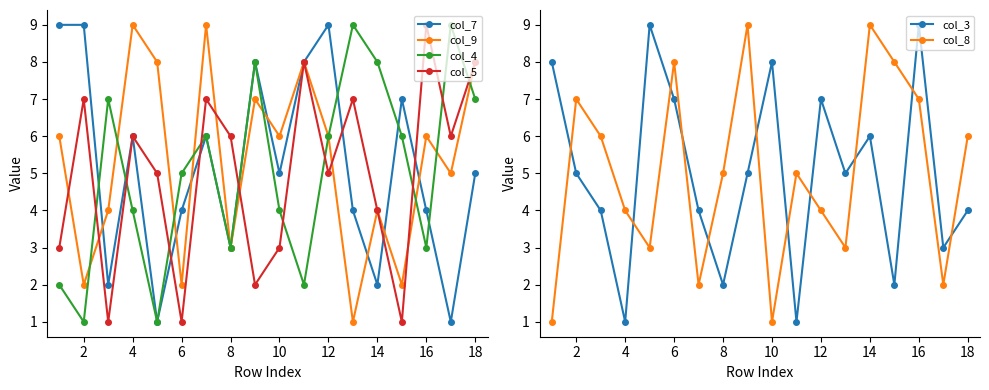

At which label does col_5 first exceed 6?

2